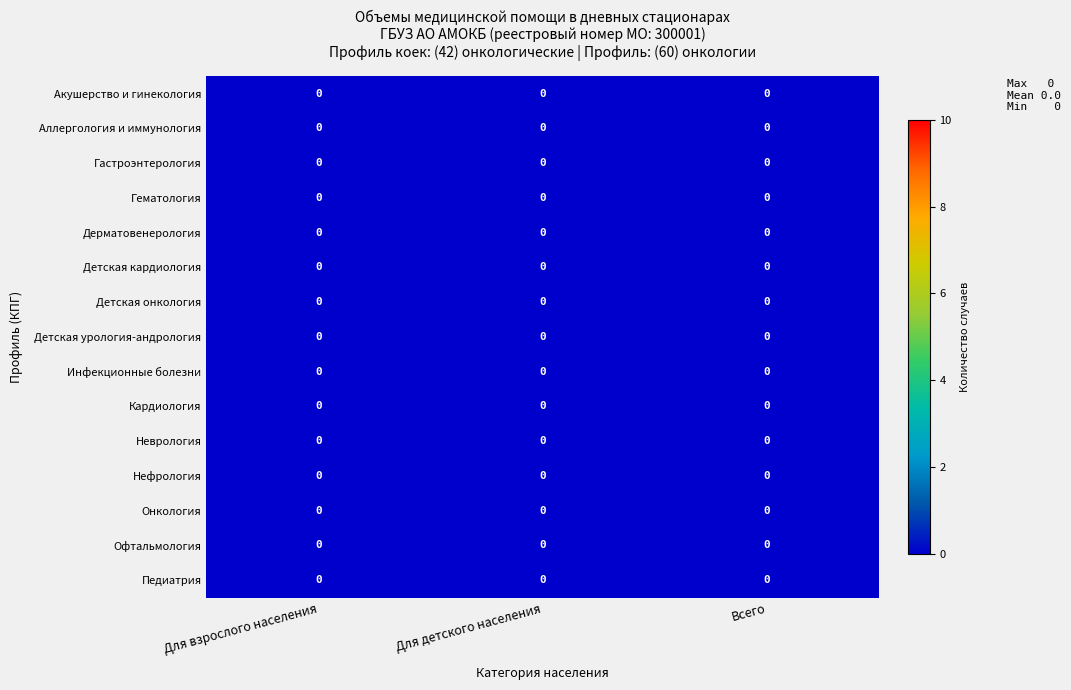

Count the number of categories in the chart.

3